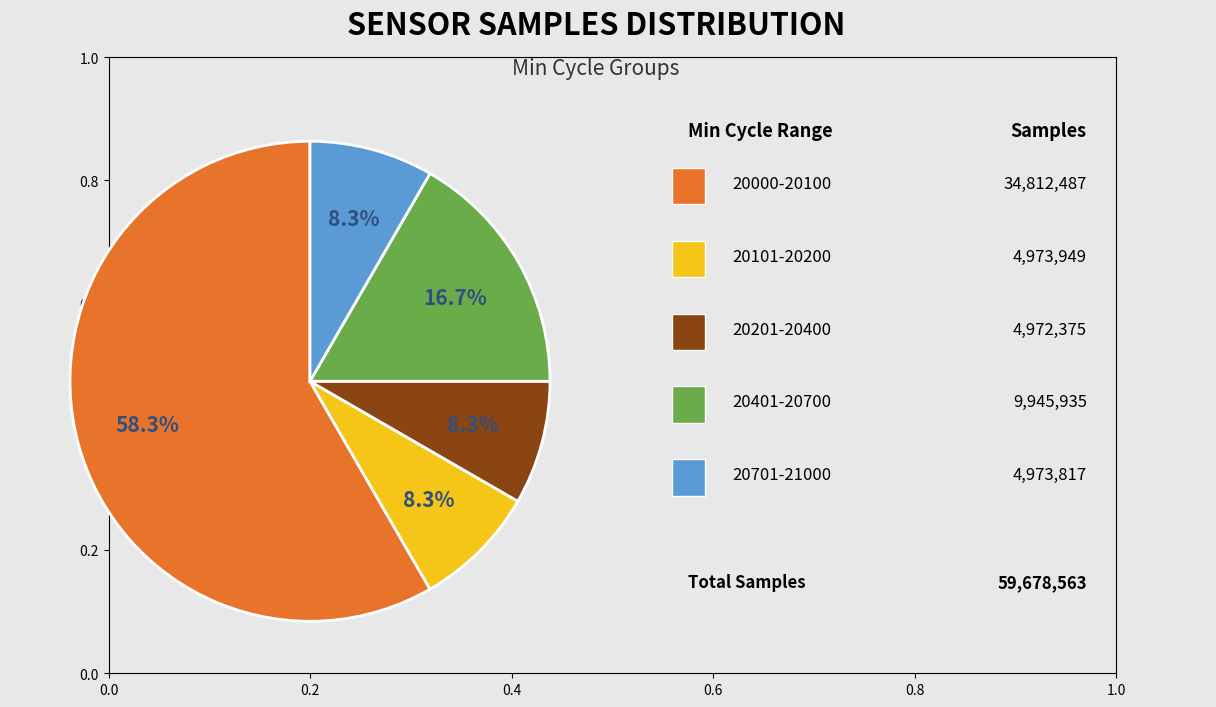

Is there a majority slice in this chart?

Yes